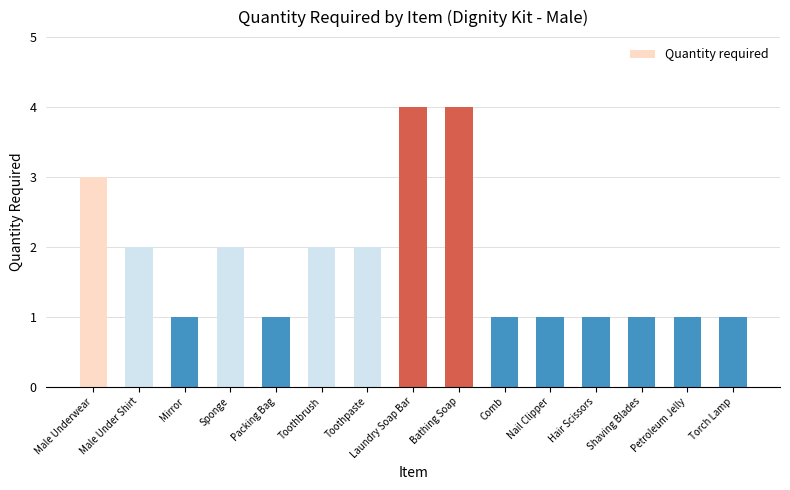

What is the label of the 3rd bar from the right?

Shaving Blades